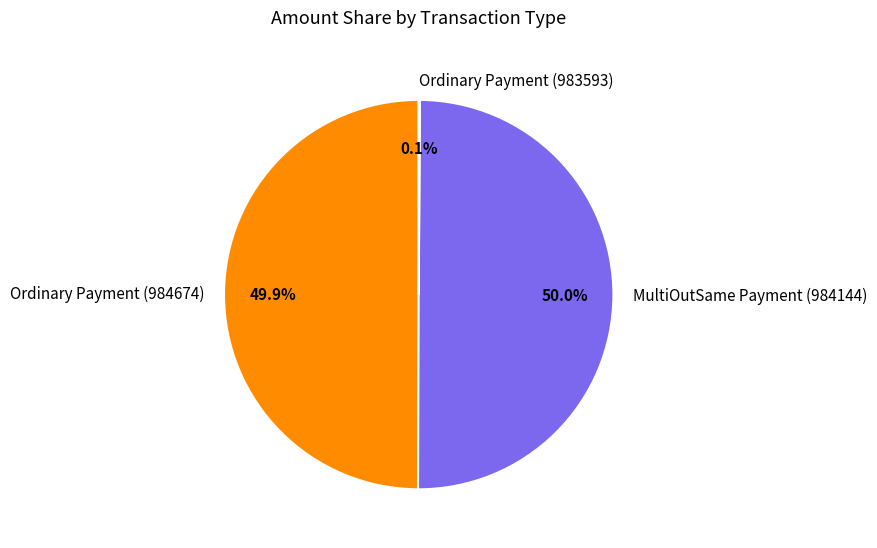

Combined, do Ordinary Payment (984674) and MultiOutSame Payment (984144) account for over 50%?

Yes